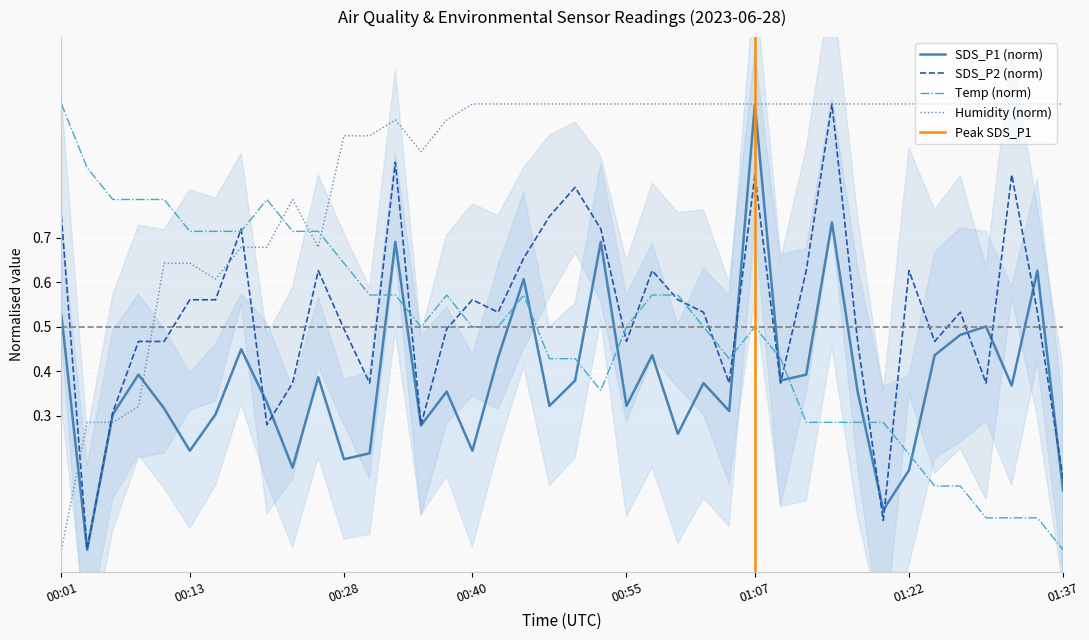

What is the value of the Temp point at the 13th from the left?

0.6